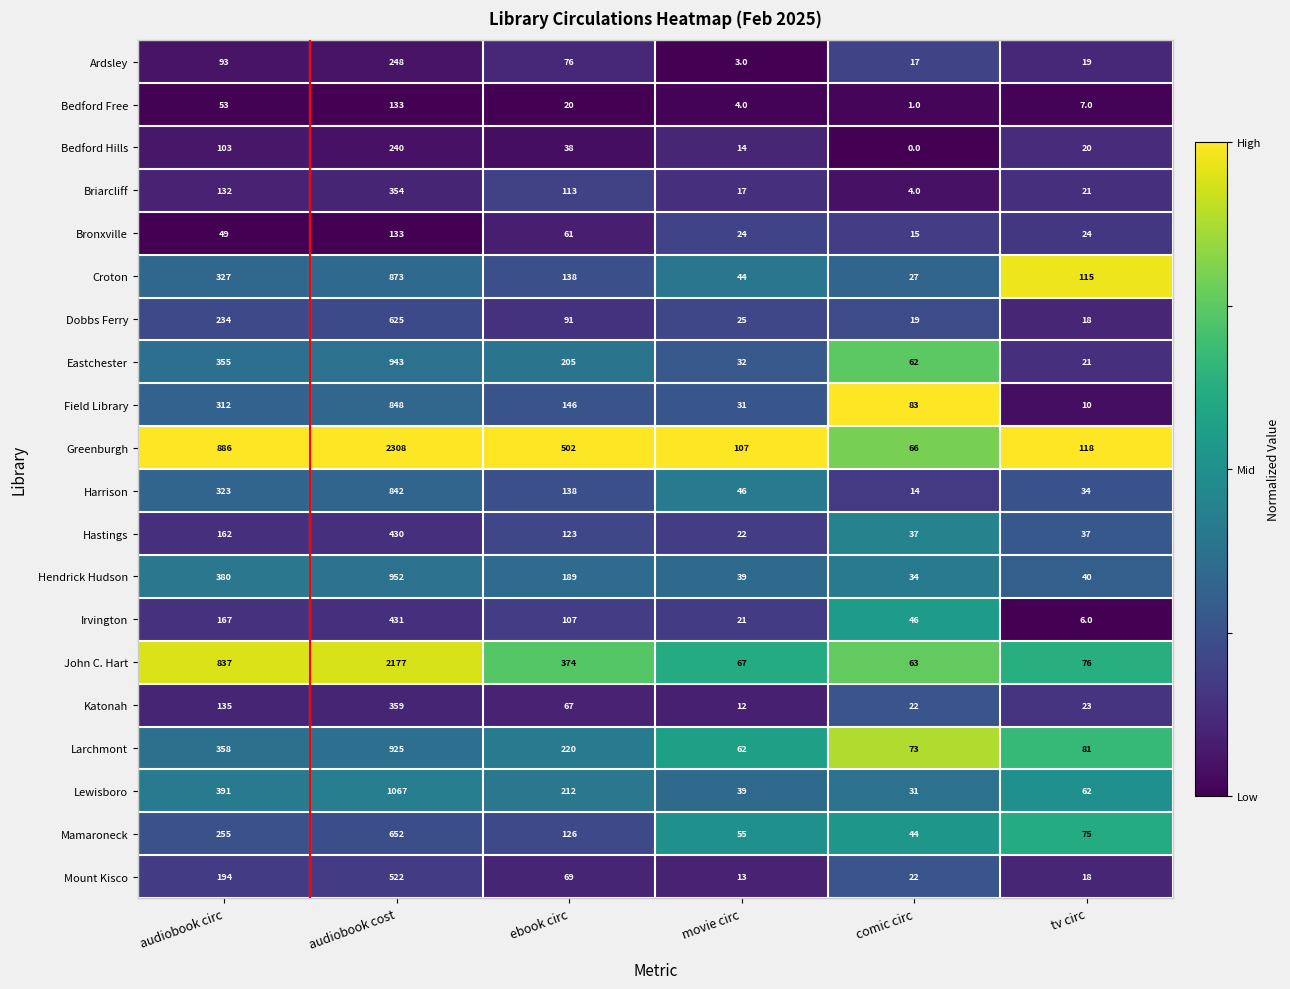

What is the difference between the second highest and second lowest values in the Mamaroneck series?

200